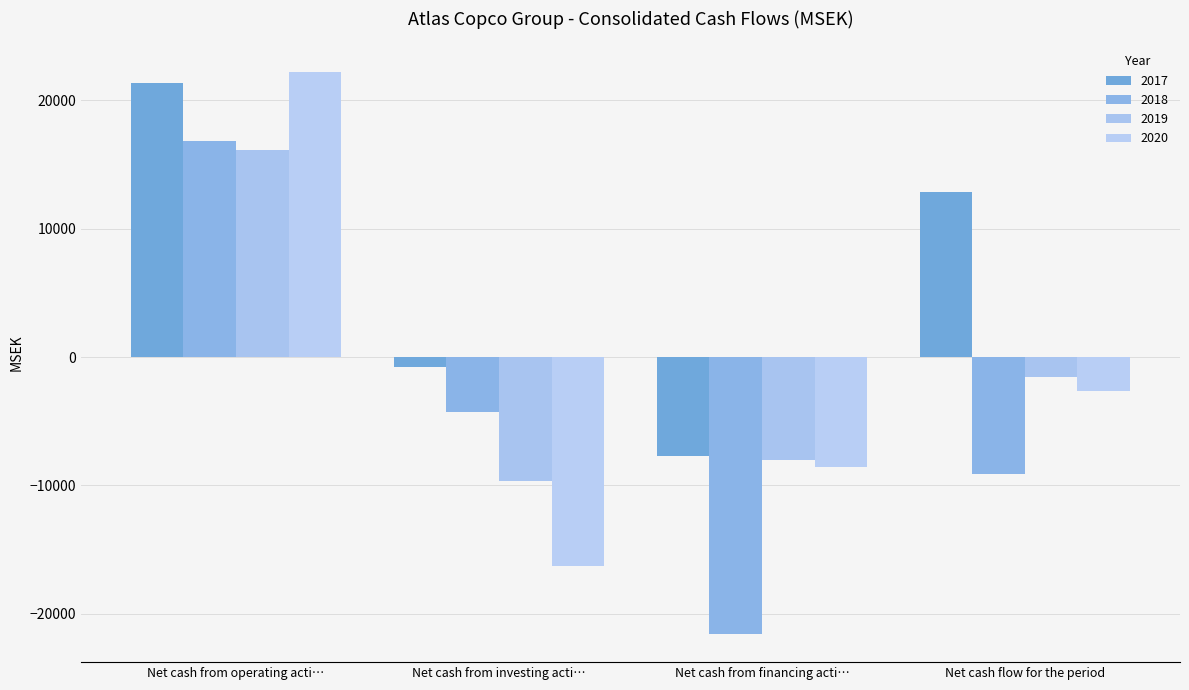

At which label does 2018 reach its peak?

Net cash from operating acti…